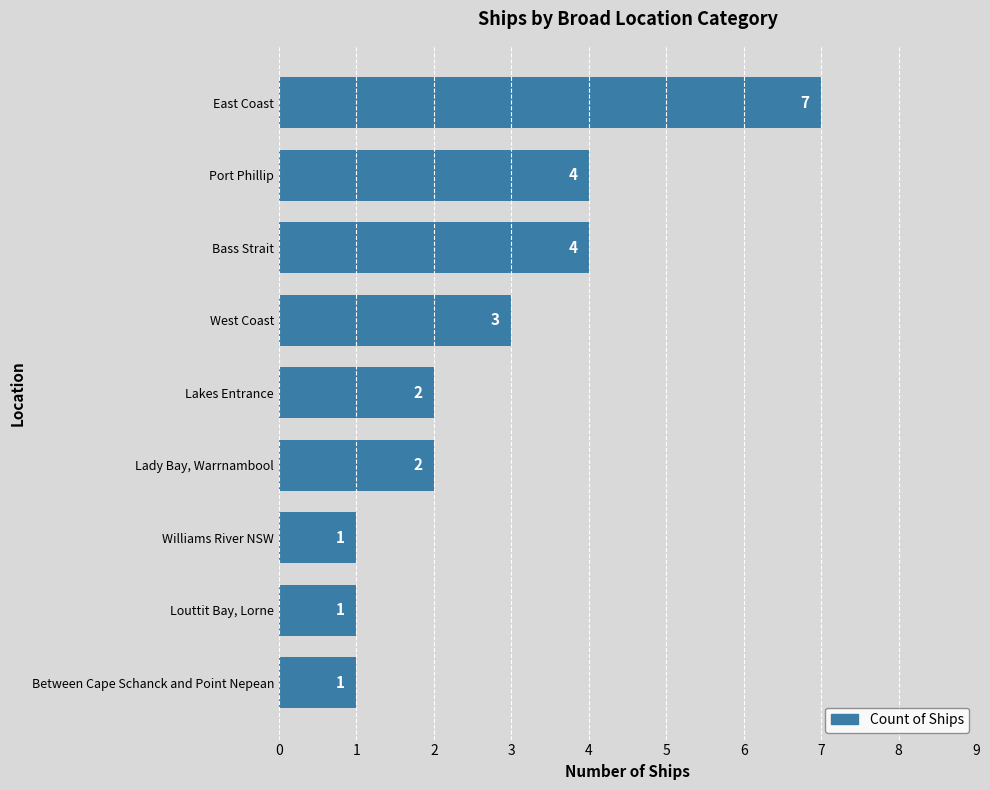

What is the sum of all values?

25